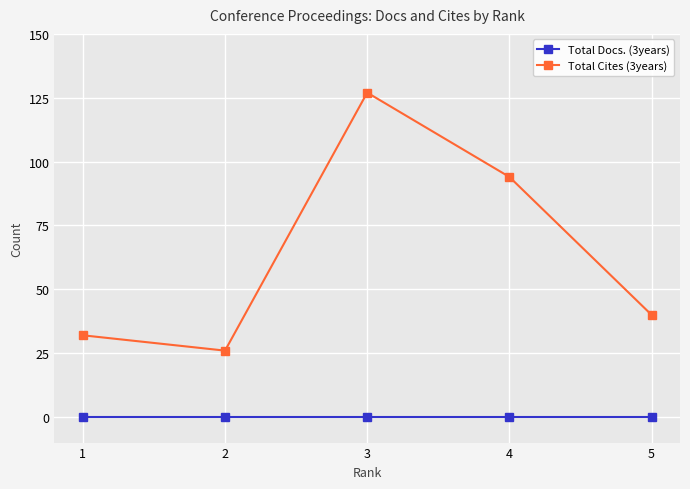

Reading left to right, list all the values displayed in this chart.

Total Docs. (3years): 1=0	2=0	3=0	4=0	5=0
Total Cites (3years): 1=32	2=26	3=127	4=94	5=40